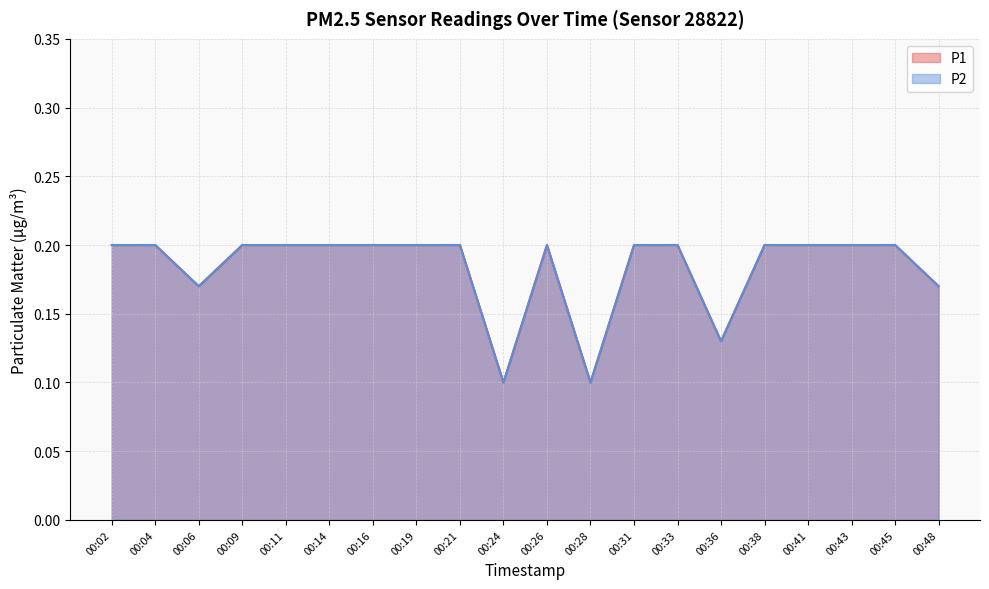

Which category has the lowest value across all series?

00:24